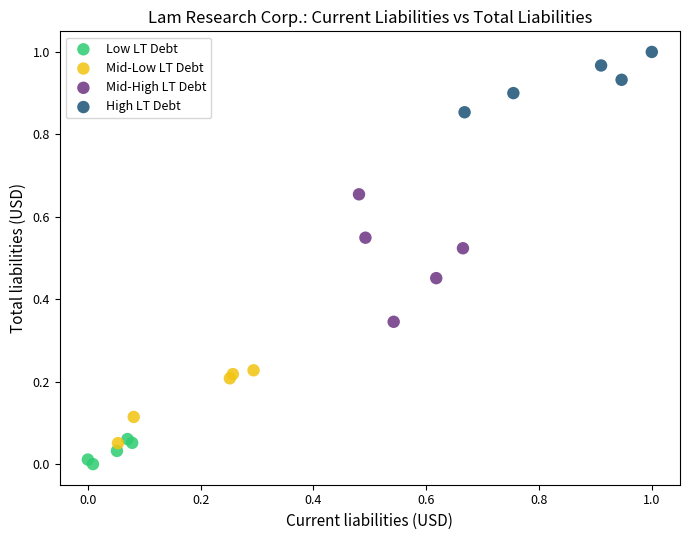

Which series has the widest spread of Y values?

Mid-High LT Debt